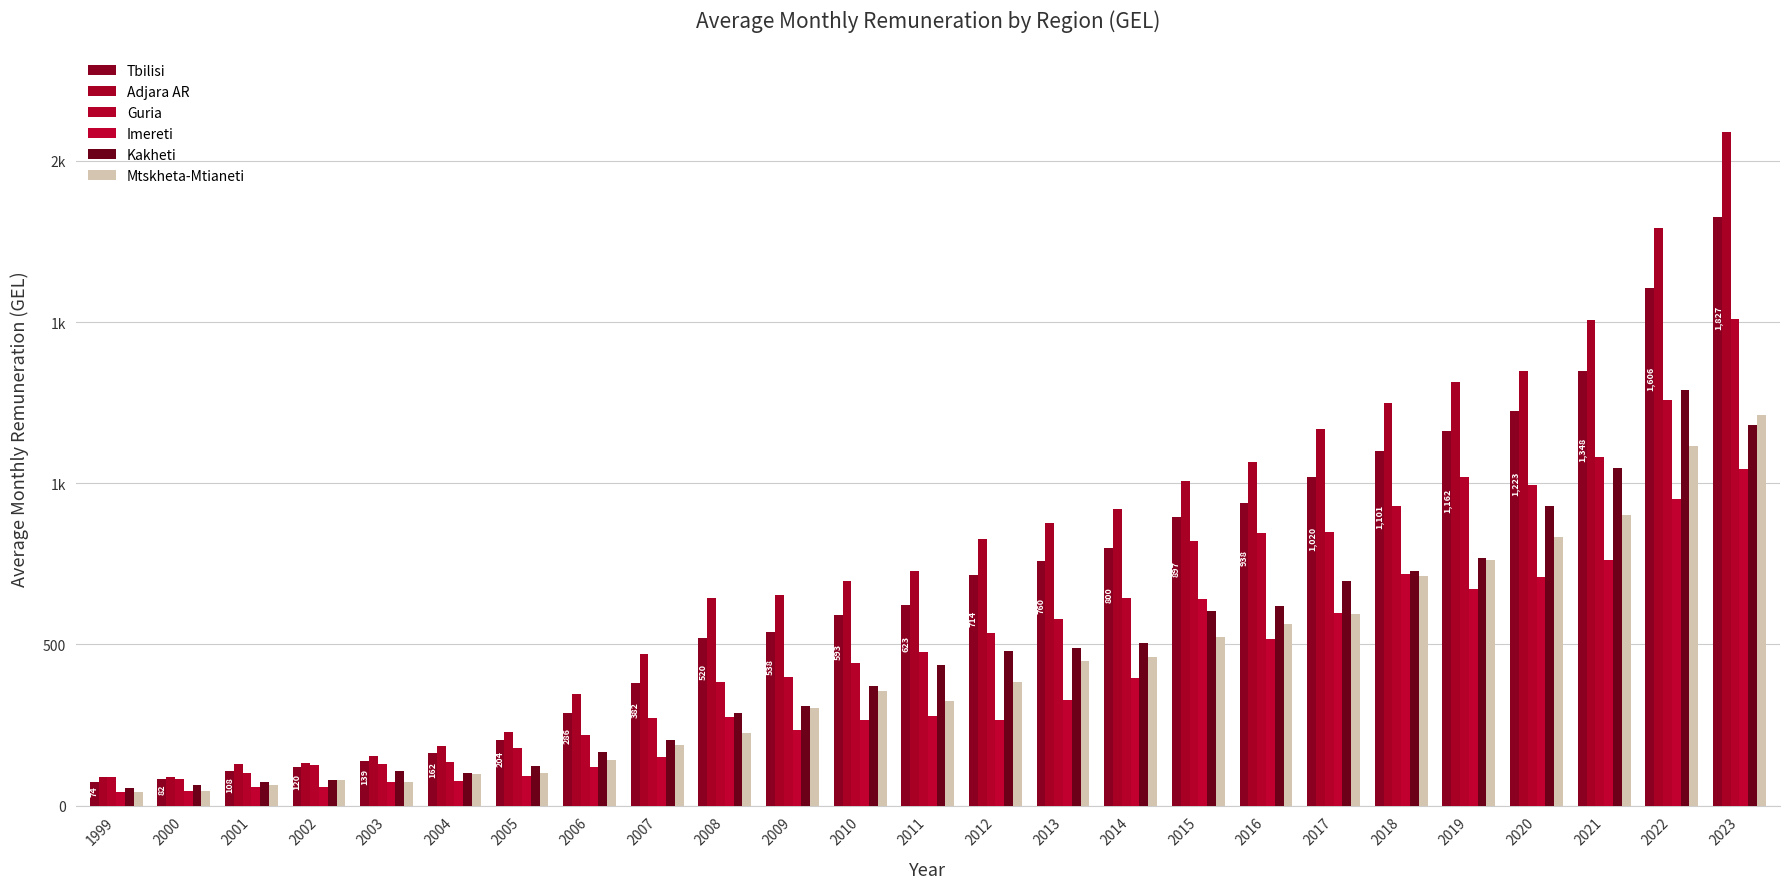

What are all the series names shown in the legend?

Tbilisi, Adjara AR, Guria, Imereti, Kakheti, Mtskheta-Mtianeti